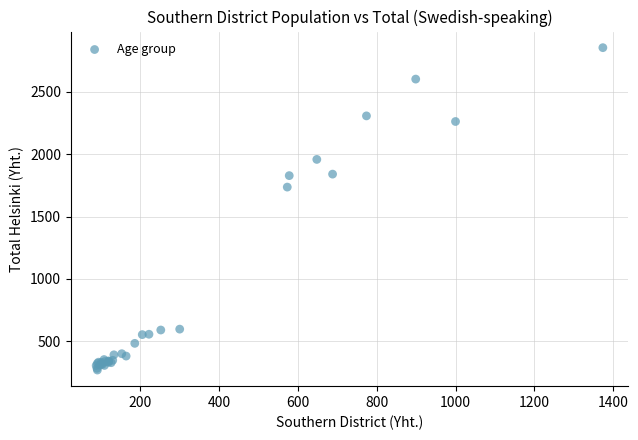

What Y value in the scatter plot is closest to 1561?

1736